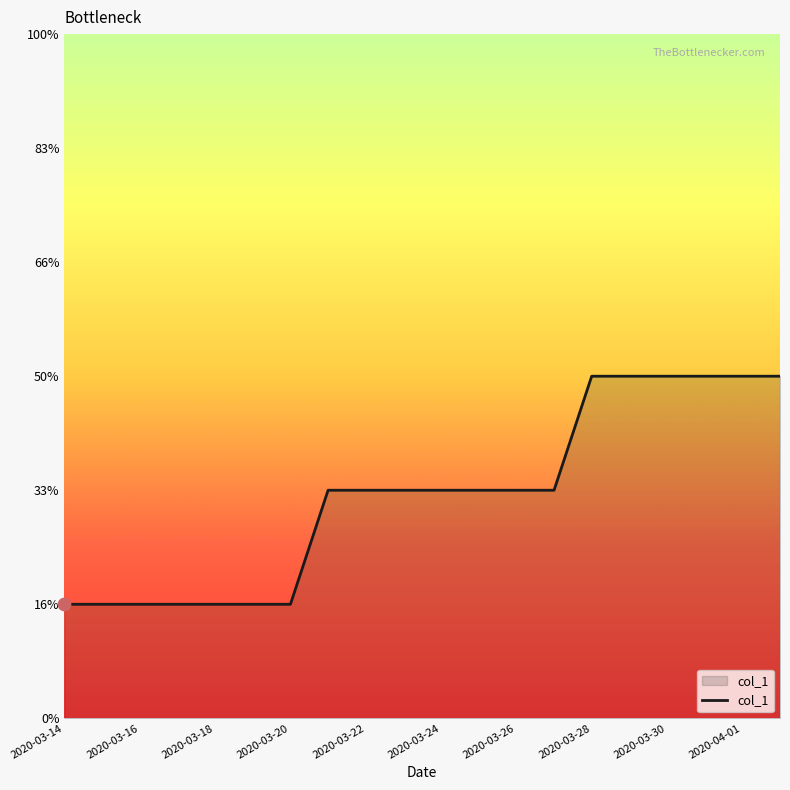

Does the chart have visible grid lines?

No